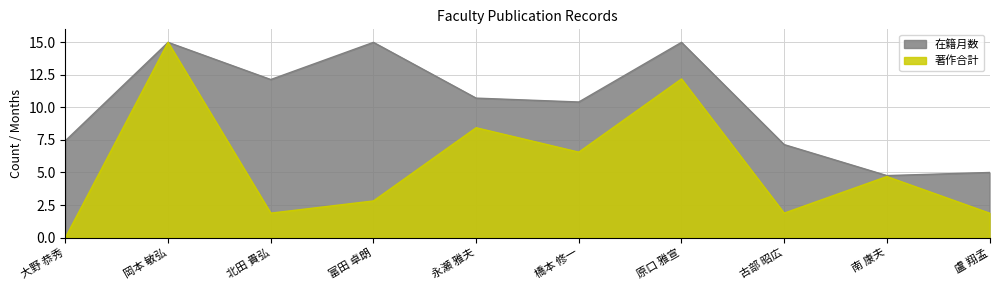

Does the chart have visible grid lines?

Yes